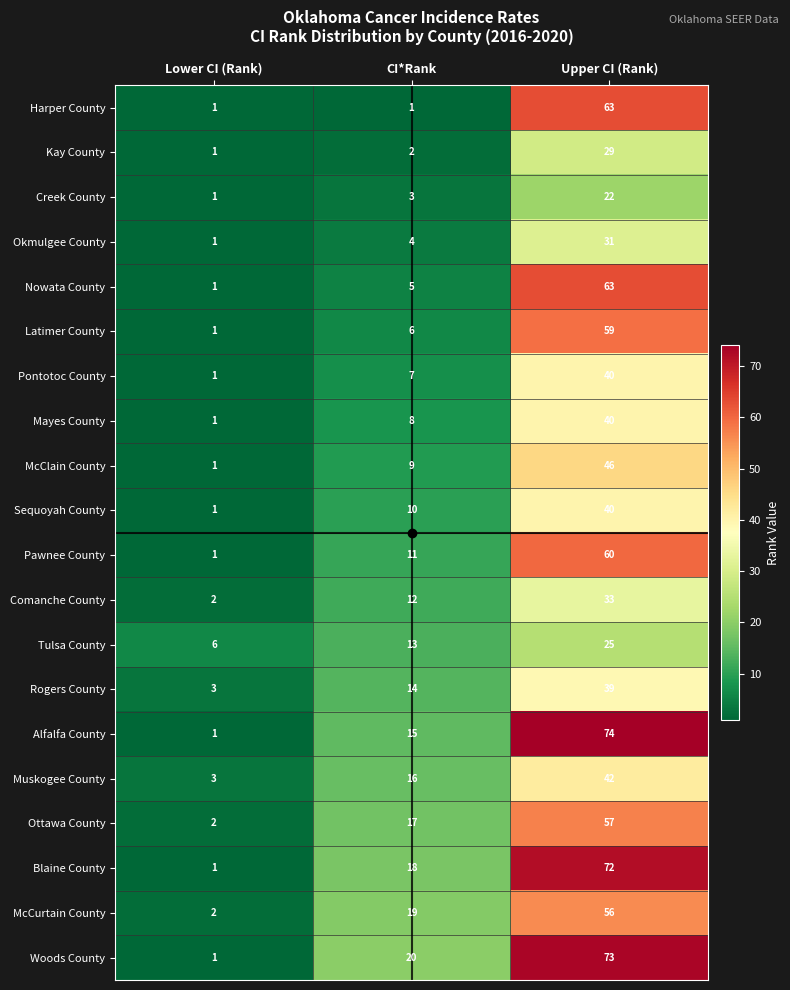

What is the difference between the maximum and minimum values in the Ottawa County series?

55